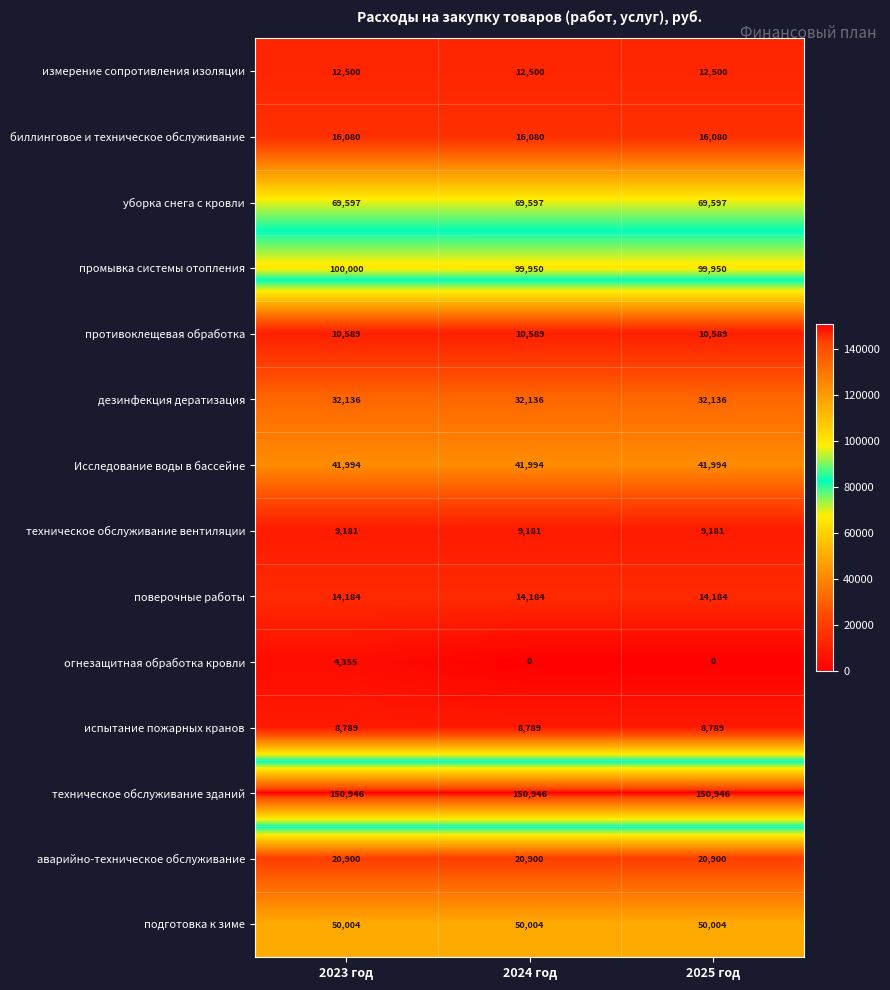

True or false: подготовка к зиме has a value of 83376 at 2025 год.

False